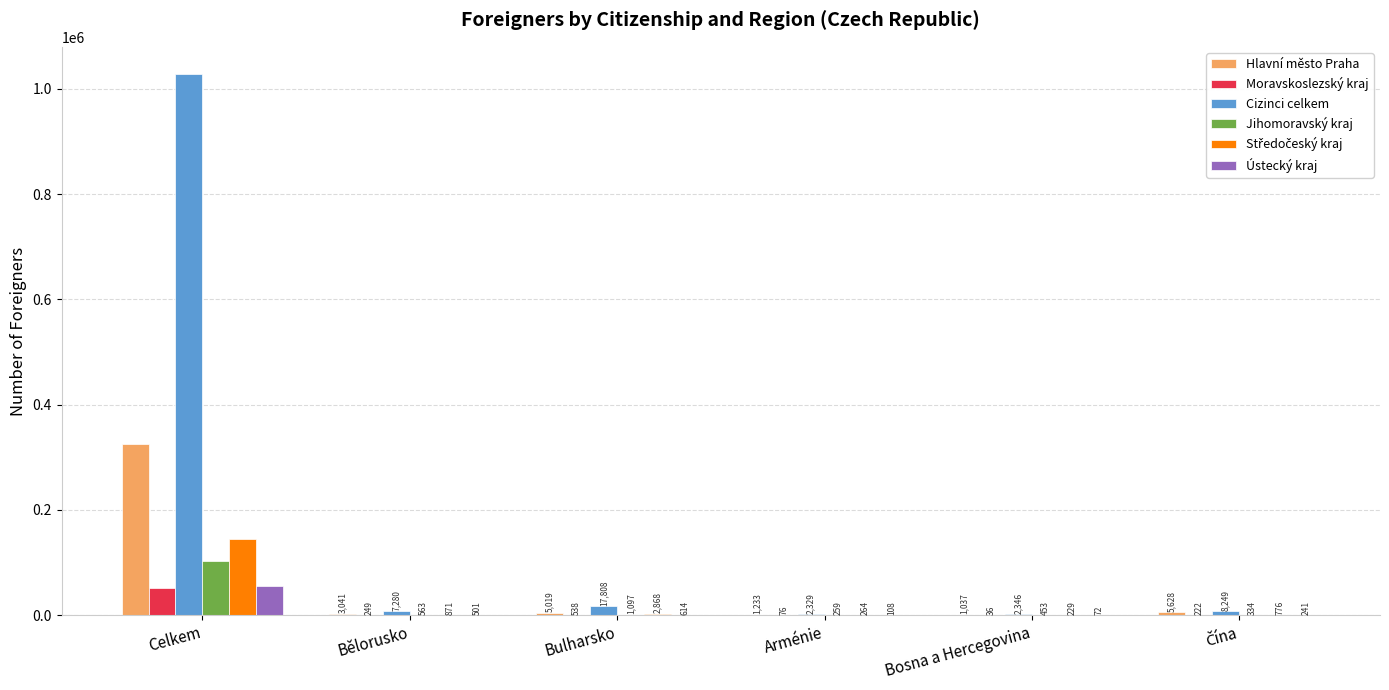

What is the sum of the Moravskoslezský kraj values at Celkem and Bulharsko?

51324